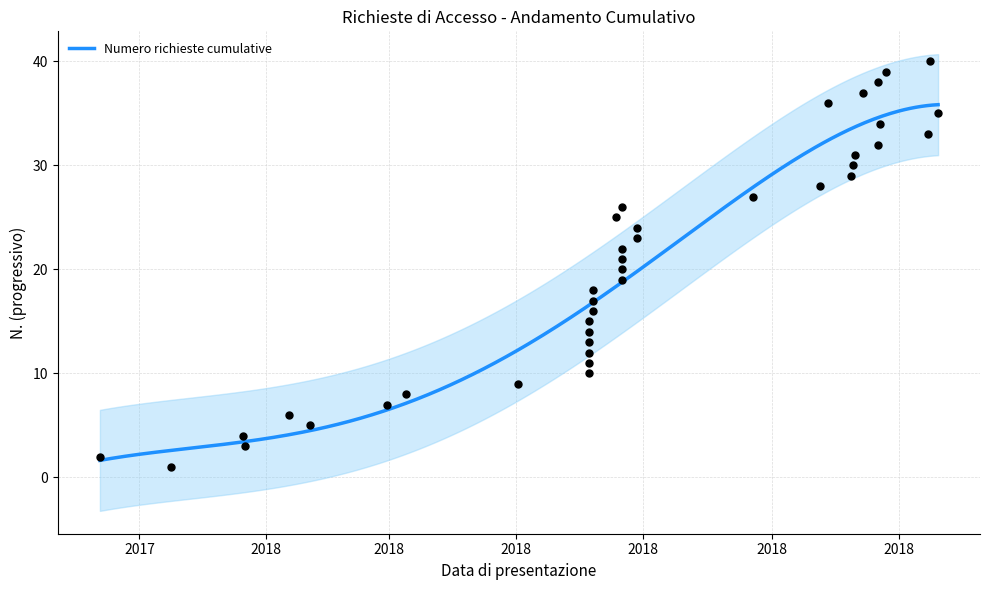

Approximately how many times larger is the value at 2018-01-22 compared to 2018-09-28?

0.1